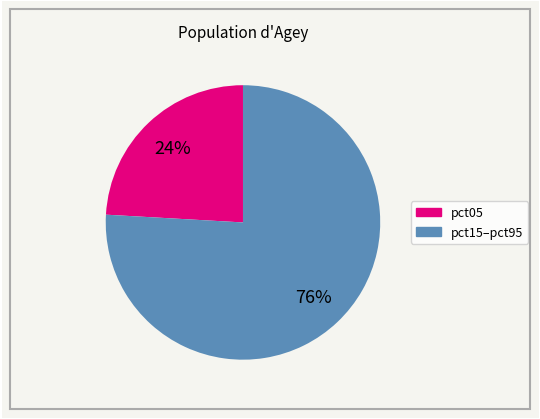

Does any single category account for the majority?

Yes